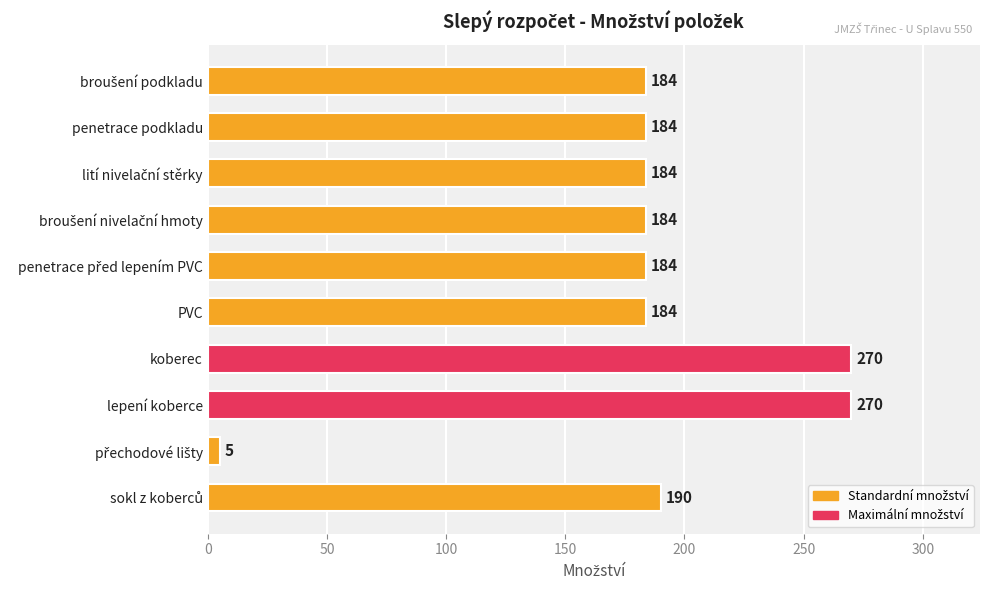

What is the difference between the maximum and minimum values?

265